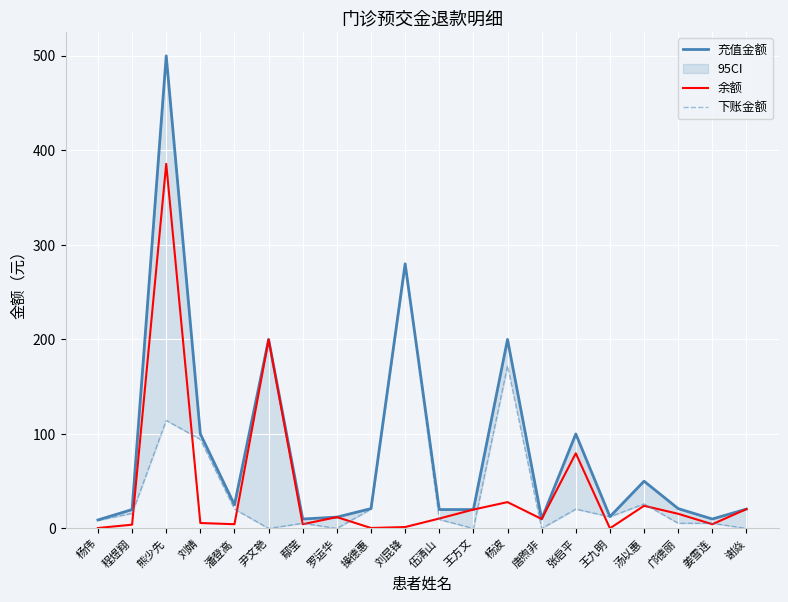

Read the 充值金额 value at 熊少先.

500.0